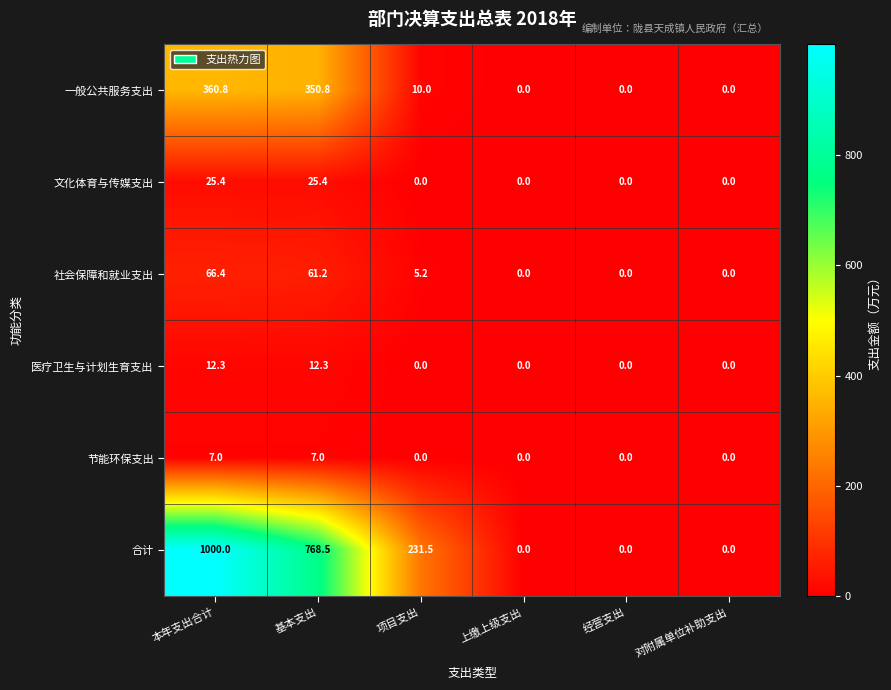

At which category is the sum across all series the highest?

本年支出合计